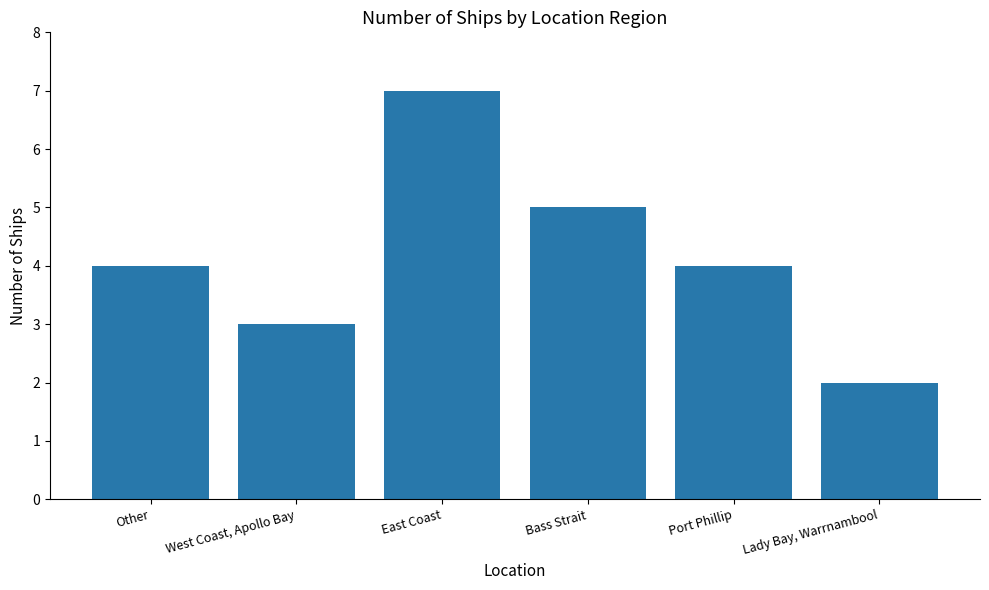

Between East Coast and West Coast, Apollo Bay, which is larger?

East Coast